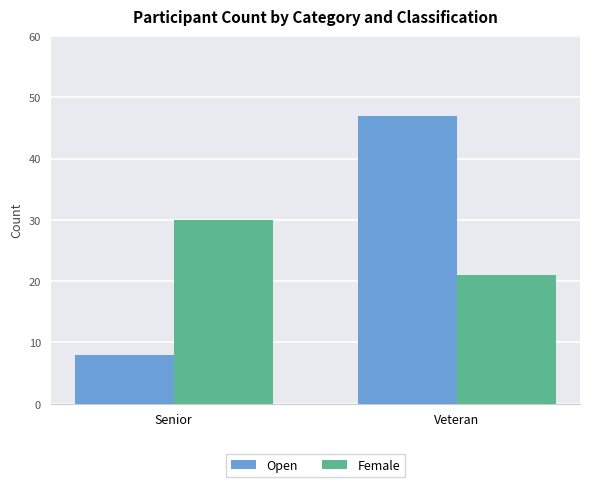

How many Female values are between 21 and 30?

2